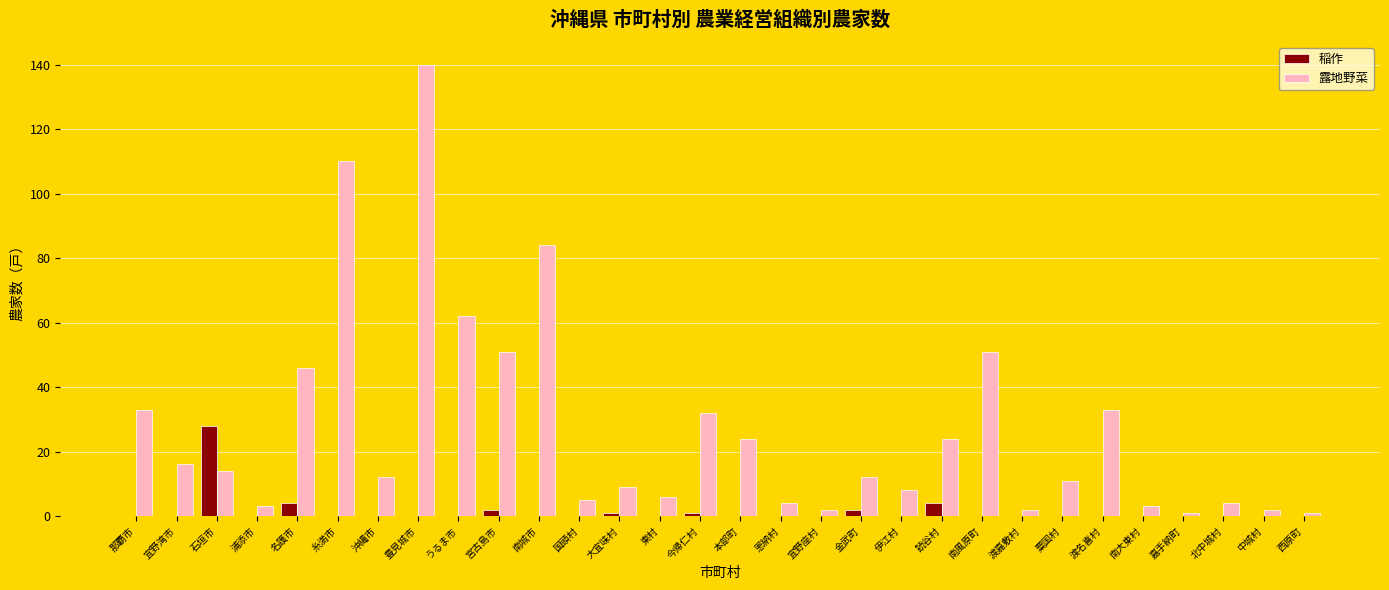

What value does the 露地野菜 series have at 糸満市?

110